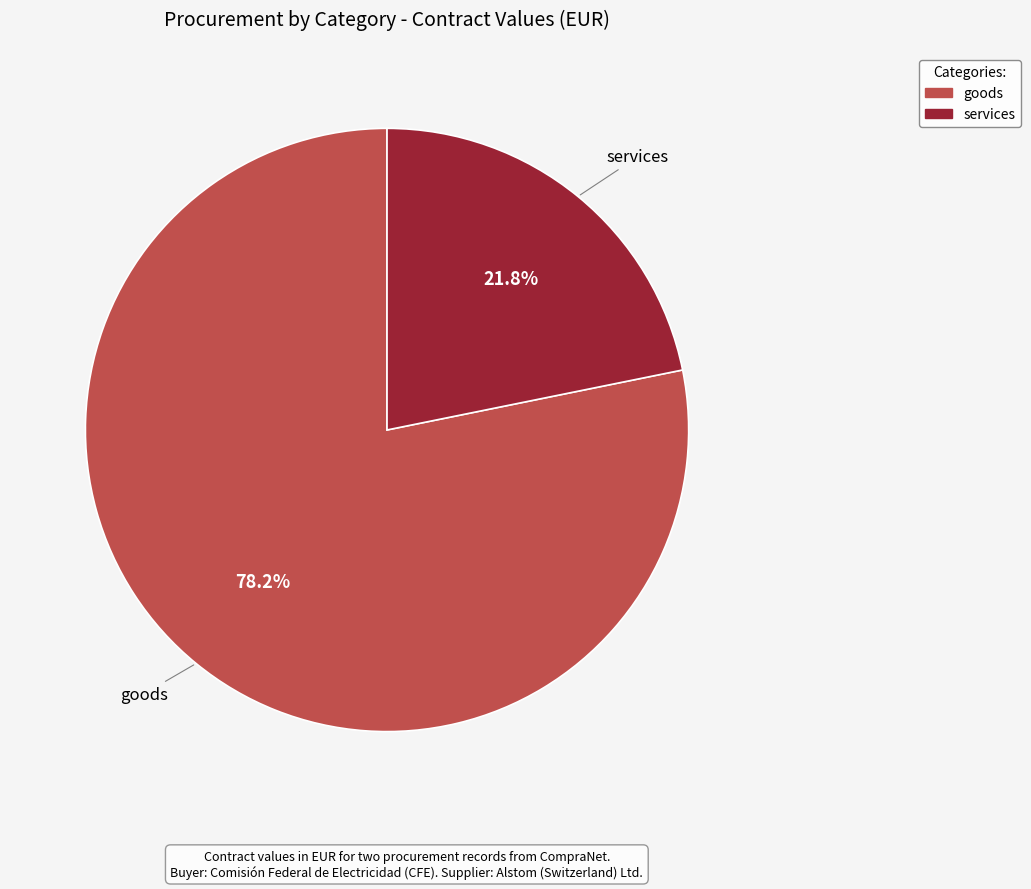

Is there a majority slice in this chart?

Yes